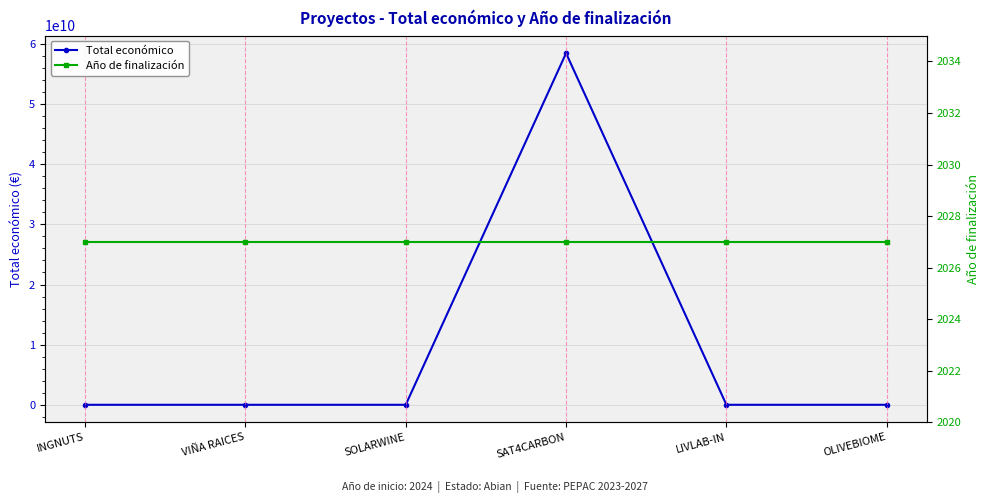

What are all the series names shown in the legend?

Total económico, Año de finalización